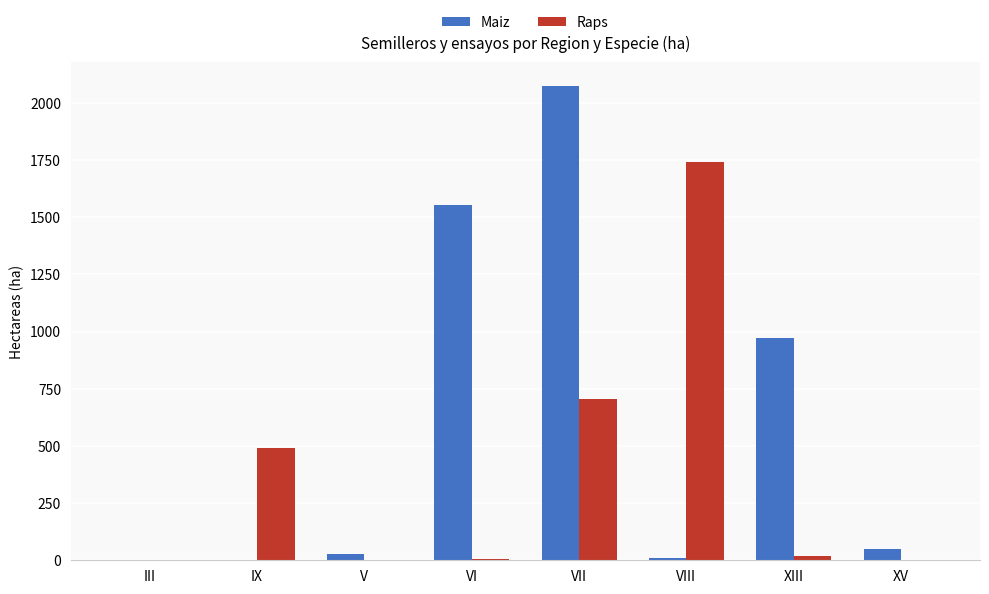

What are all the series names shown in the legend?

Maiz, Raps